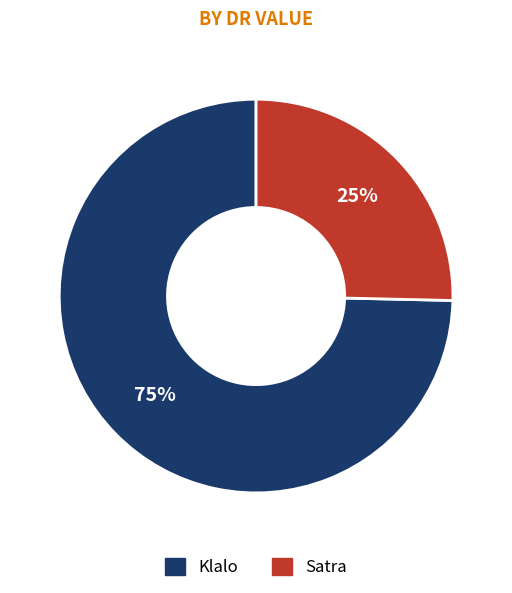

Which category has the smallest portion of the pie?

Satra